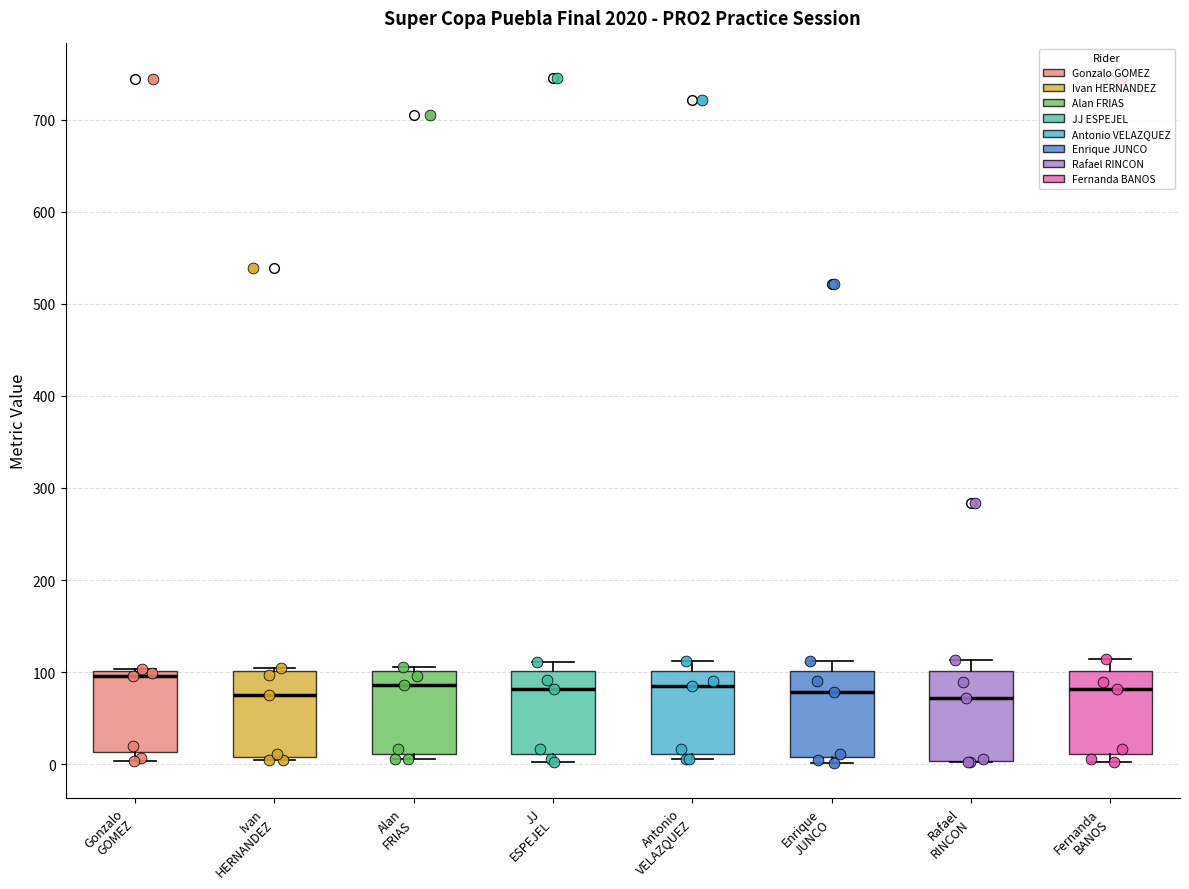

Where is the lower edge of the box for Gonzalo GOMEZ on the y-axis? The values are not printed on the chart, so give them approximately, as read against the axis.

10